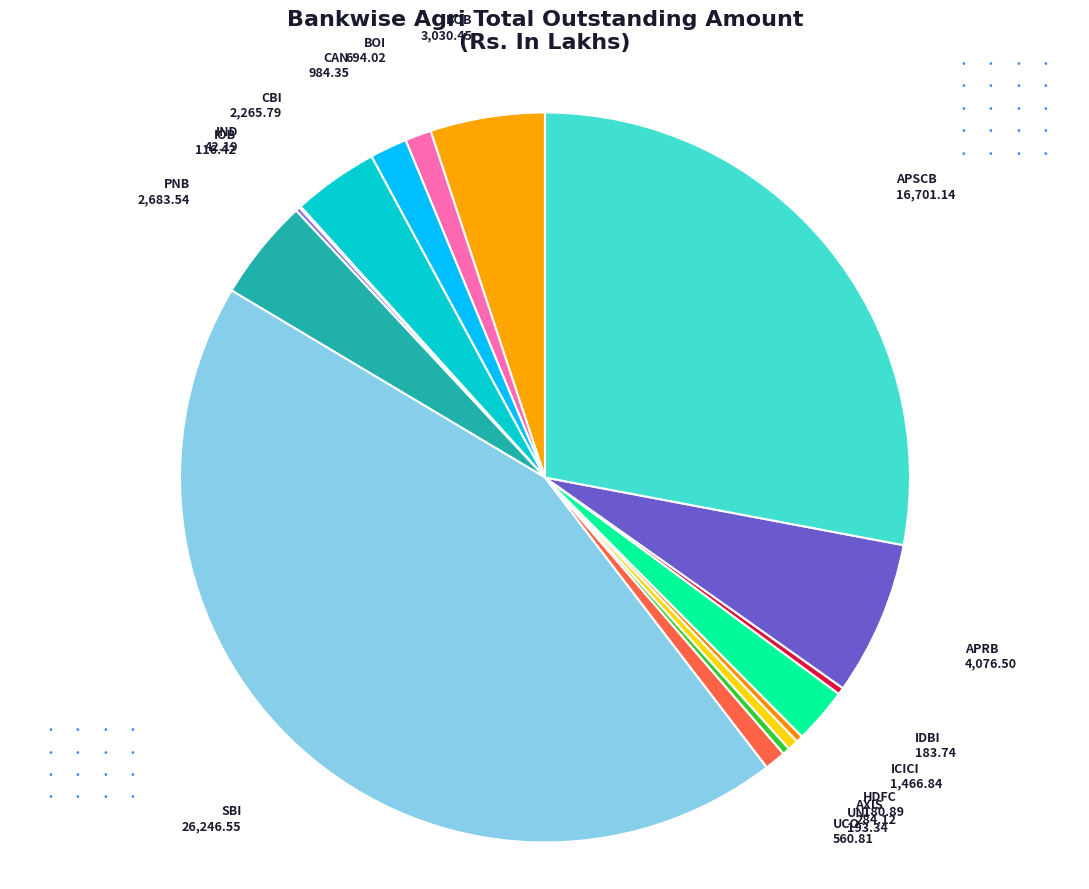

Which slice is the largest?

SBI